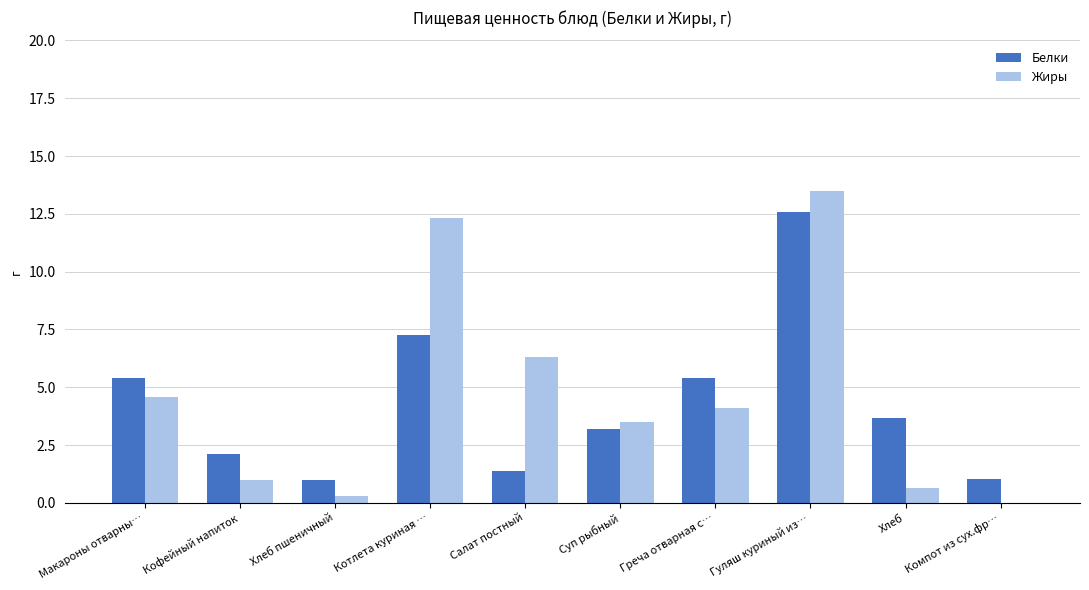

What is the difference between the Жиры values at Кофейный напиток and Хлеб пшеничный?

0.7